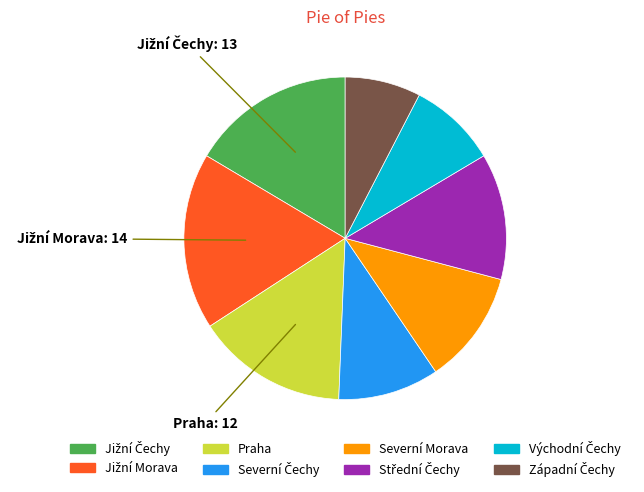

True or false: Severní Morava accounts for 3% of the total.

False